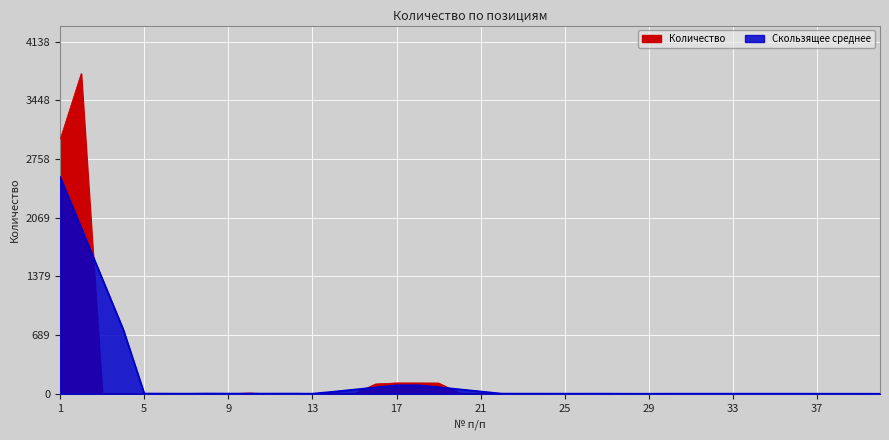

Which has a higher value, 19 or 28?

19